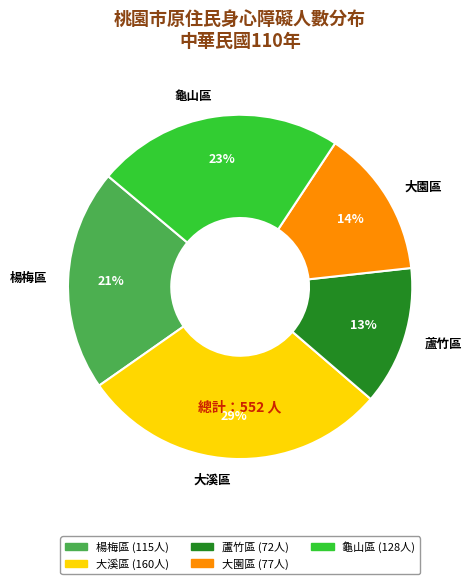

Do 龜山區 and 楊梅區 together represent more than half of the pie?

No